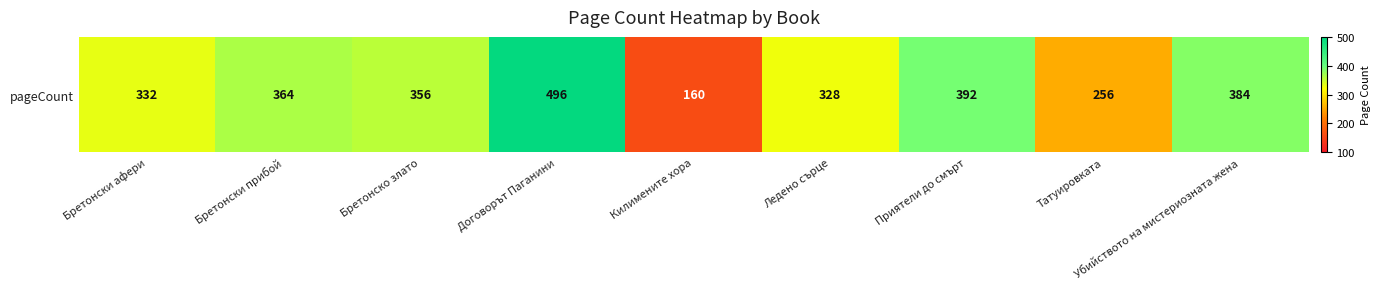

The value at Договорът Паганини is 496. True or false?

True